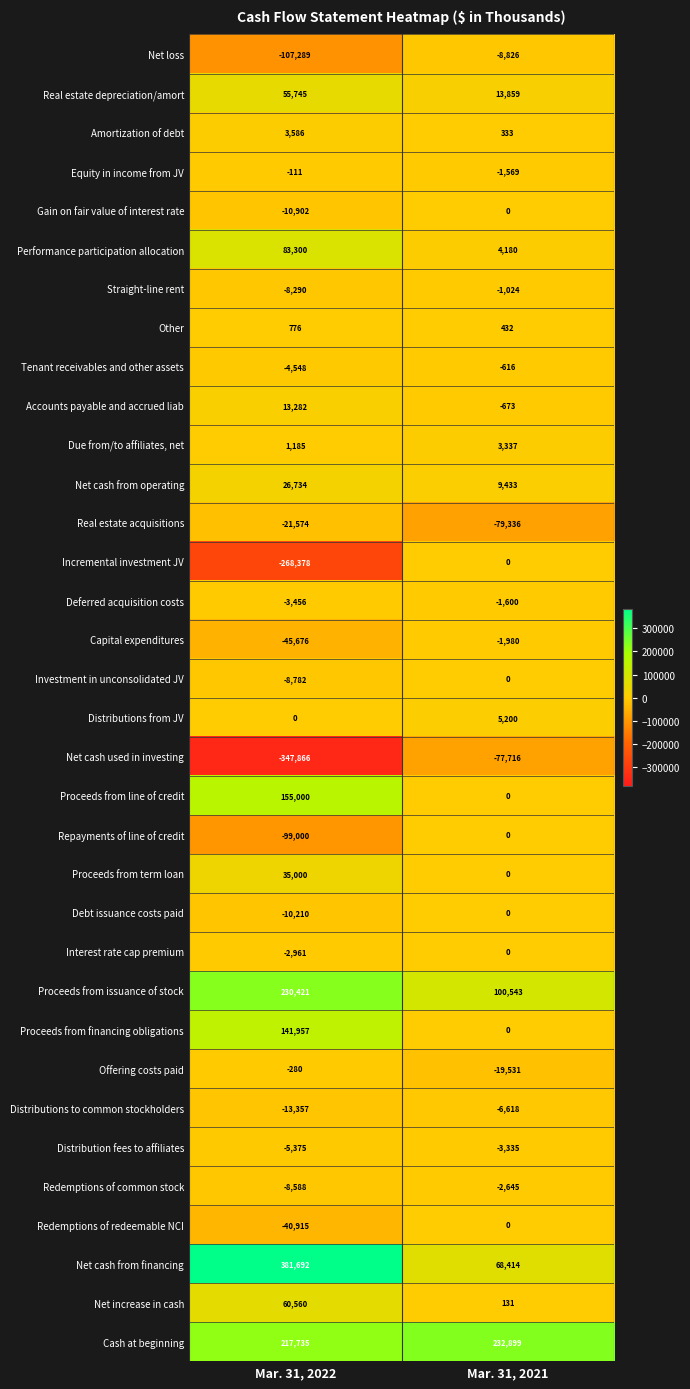

How many series are shown in this chart?

34